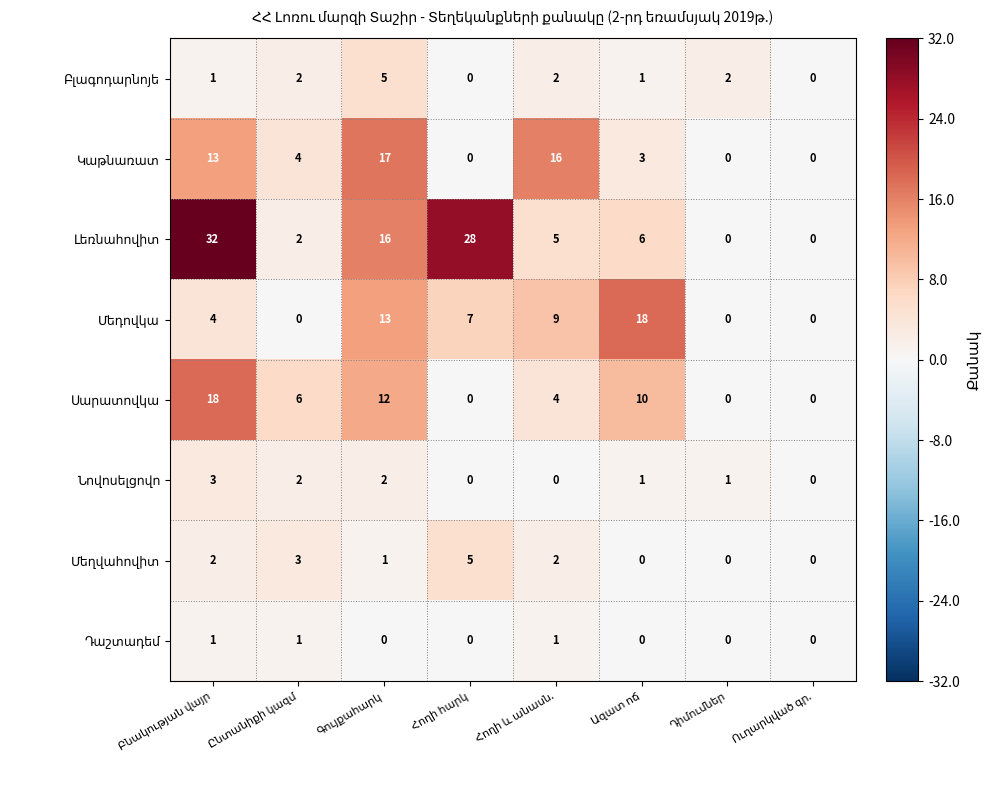

What is the greatest value displayed?

32